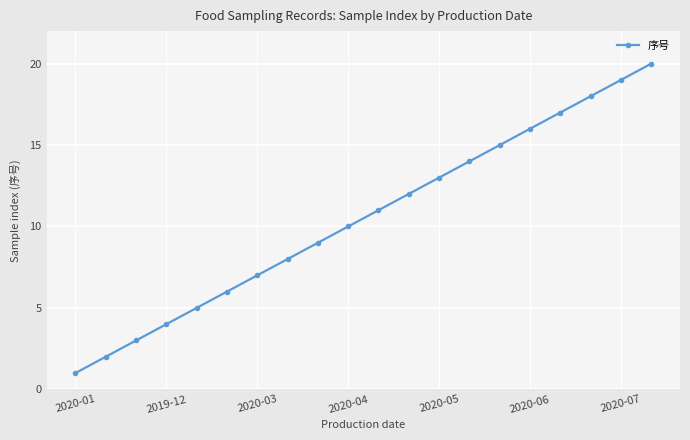

How many data points are less than 11?

10